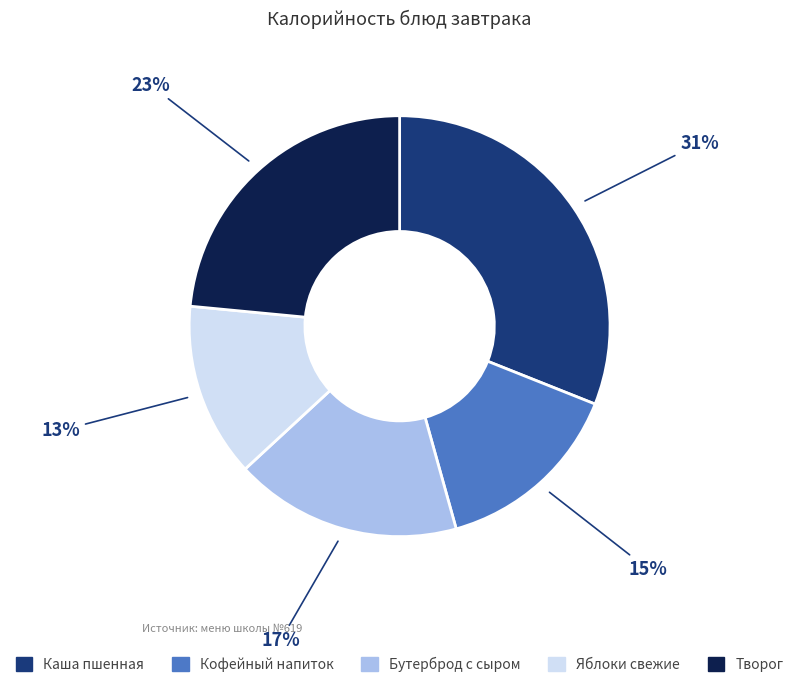

Which slice is the smallest?

Яблоки свежие